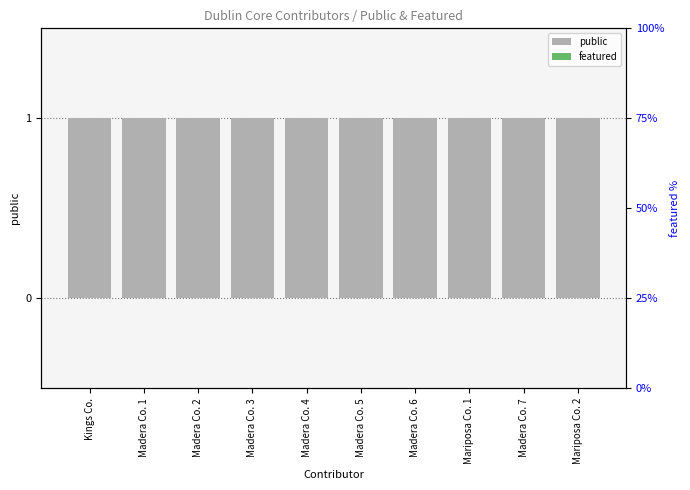

What is the label of the 2nd bar from the left?

Madera Co. 1